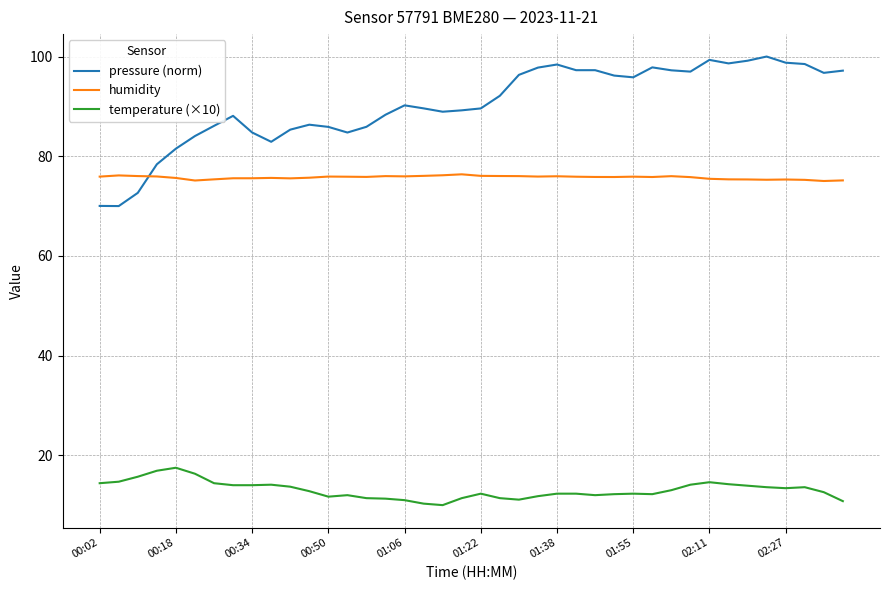

What is the average value of the humidity series?

75.7